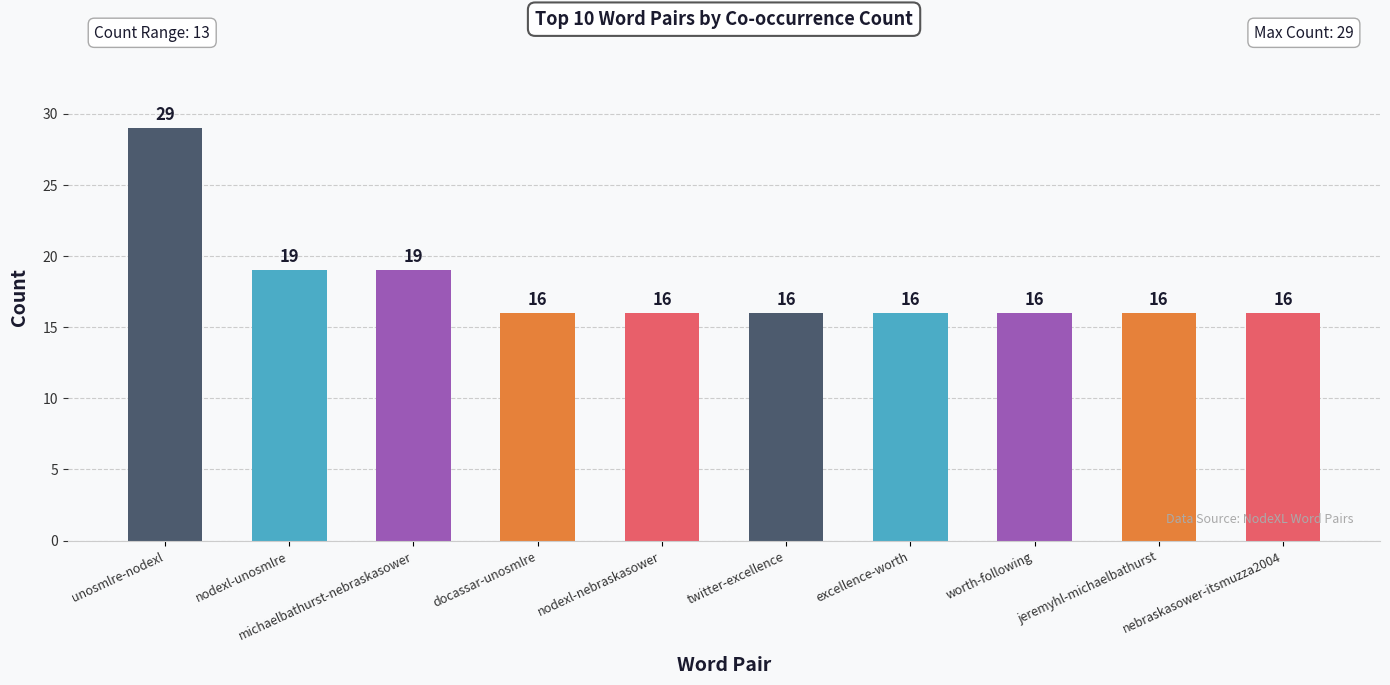

Count the values in the range 16 to 19.

9